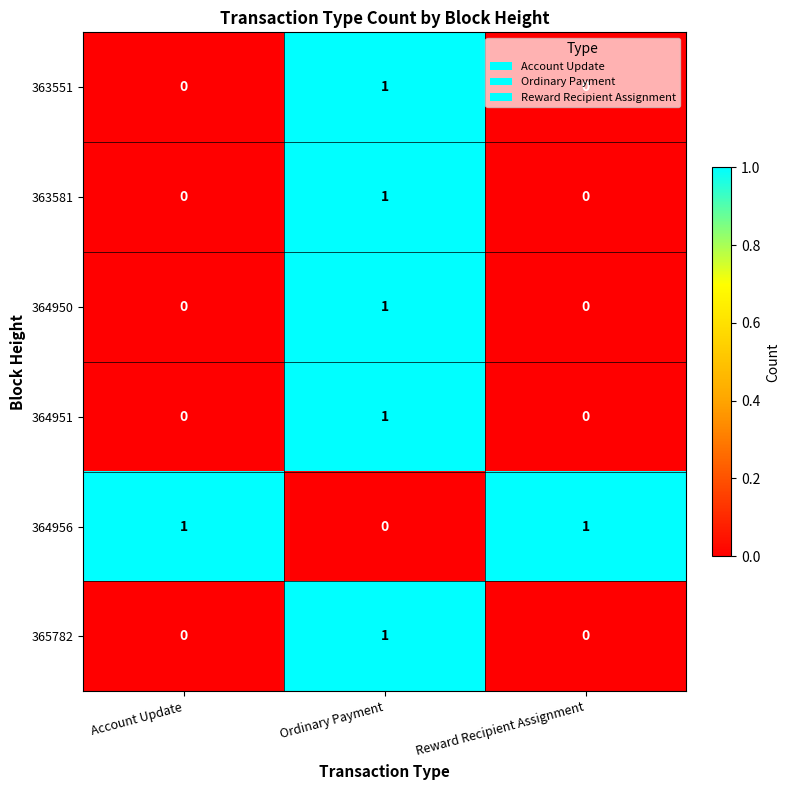

The 364951 series shows -1 at Account Update. True or false?

False